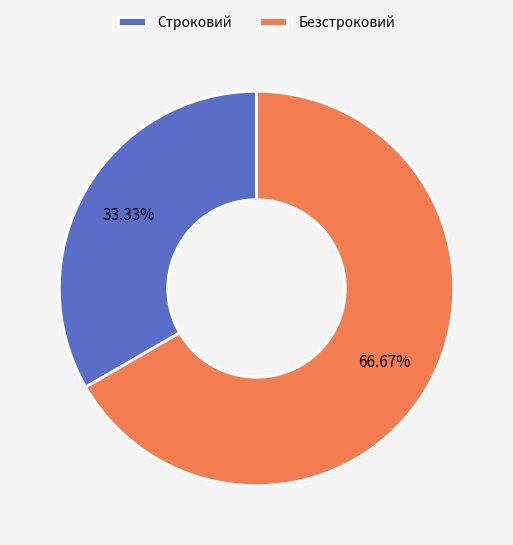

Count the number of slices in the pie.

2